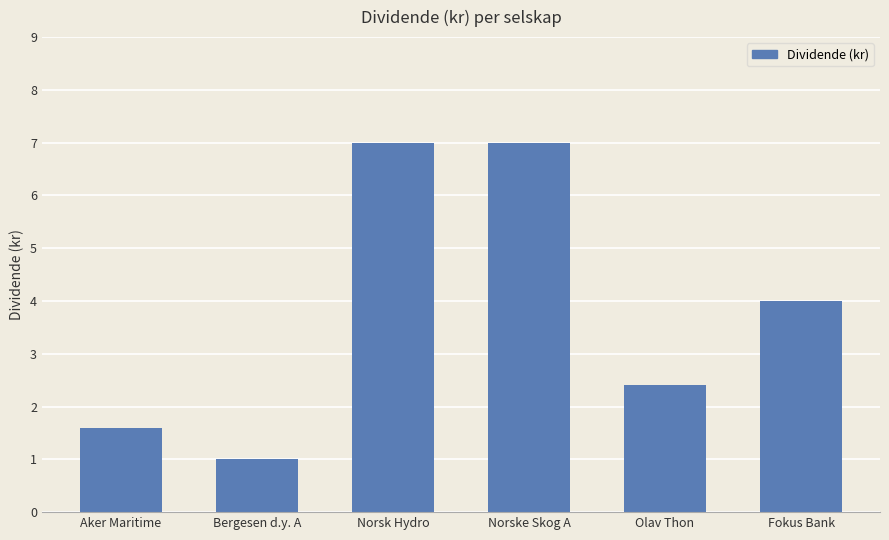

Approximately how many times larger is the value at Norsk Hydro compared to Norske Skog A?

1.0